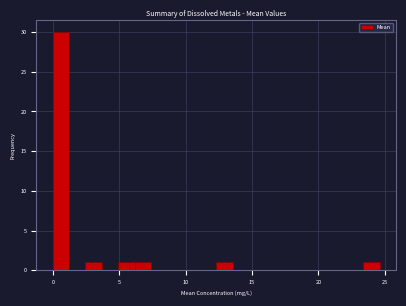

Read against the x-axis, roughly where is the centre of the tallest bar?

0.5